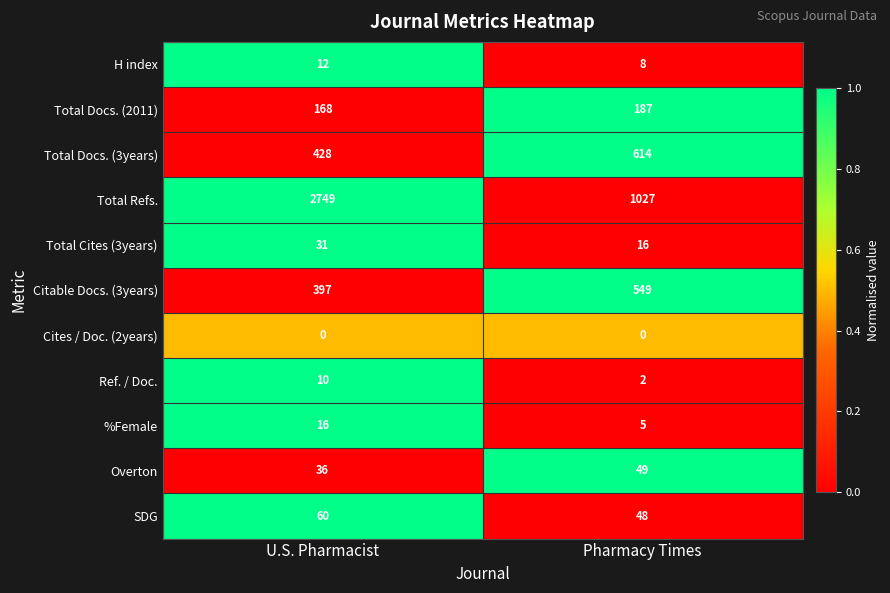

The value of Total Cites (3years) at Pharmacy Times is 16. True or false?

True